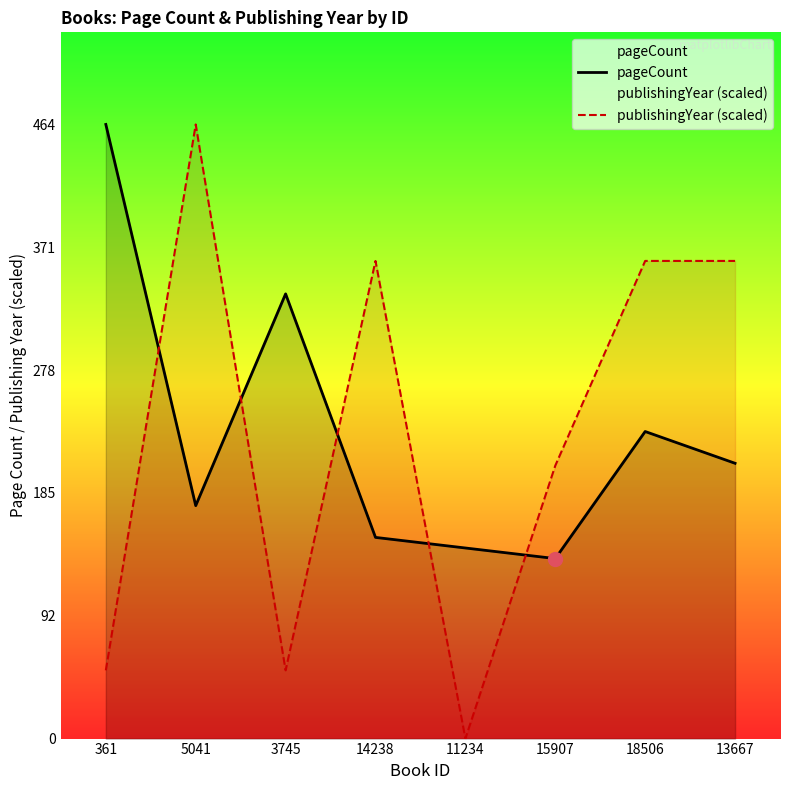

Which series contains the highest Y value?

pageCount